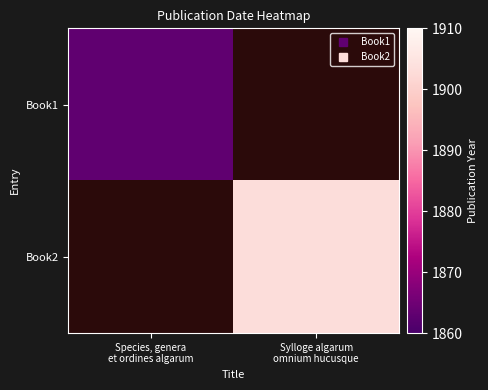

The Book1 series shows 1863.0 at Species, genera et ordines algarum. True or false?

True